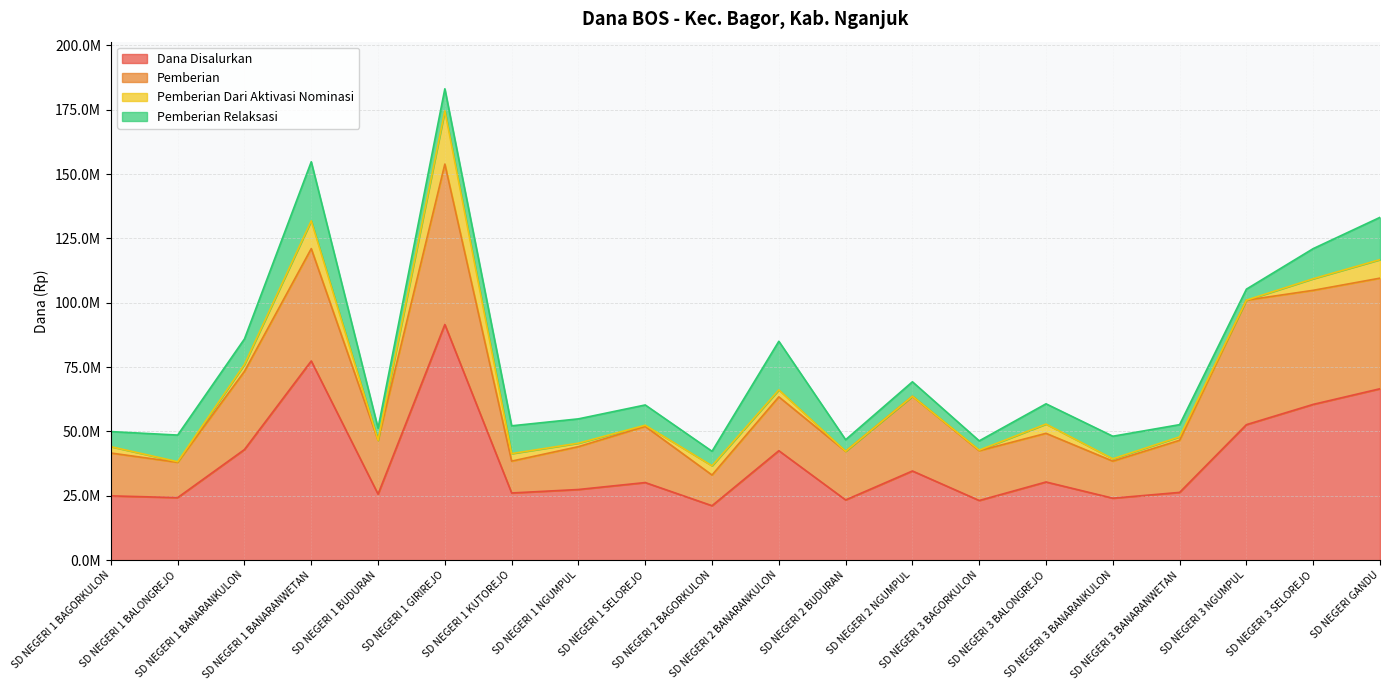

How many lines are shown in the chart?

4